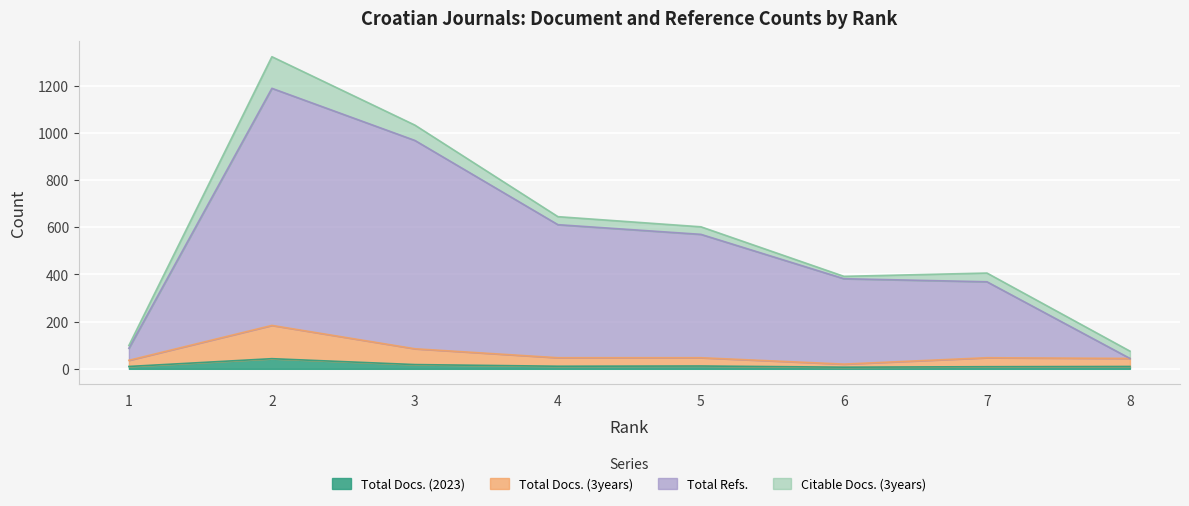

Where is Total Docs. (2023) nearest to the value 25?

3